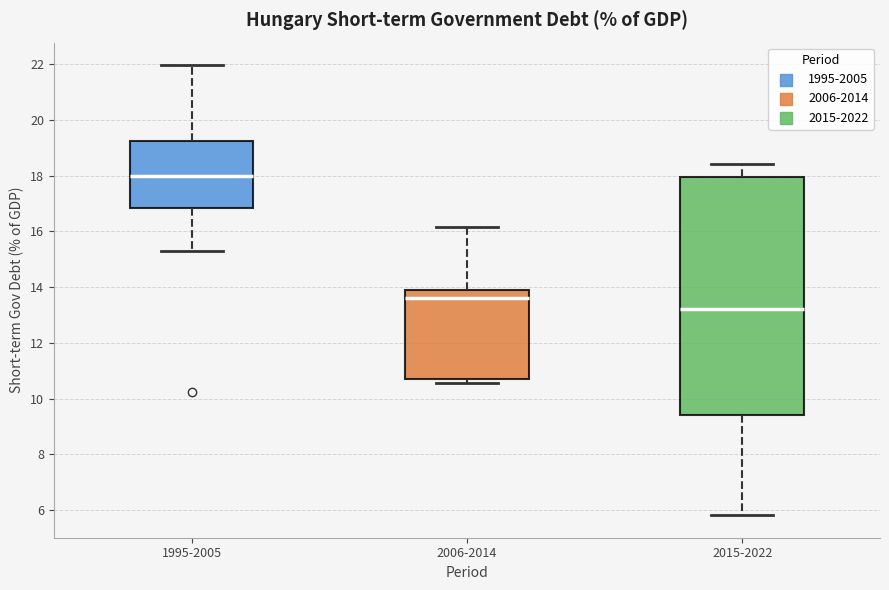

Reading left to right, transcribe this box plot: for each box, give where its median line is, the range the box spans, and where its two whiskers end, as read against the y-axis. The values are not printed on the chart, so give them approximately, as read against the axis.

1995-2005: median 18.0, box 16.8 to 19.2, whiskers 15.4 to 22.0
2006-2014: median 13.6, box 10.8 to 13.8, whiskers 10.6 to 16.2
2015-2022: median 13.2, box 9.4 to 18.0, whiskers 5.8 to 18.4